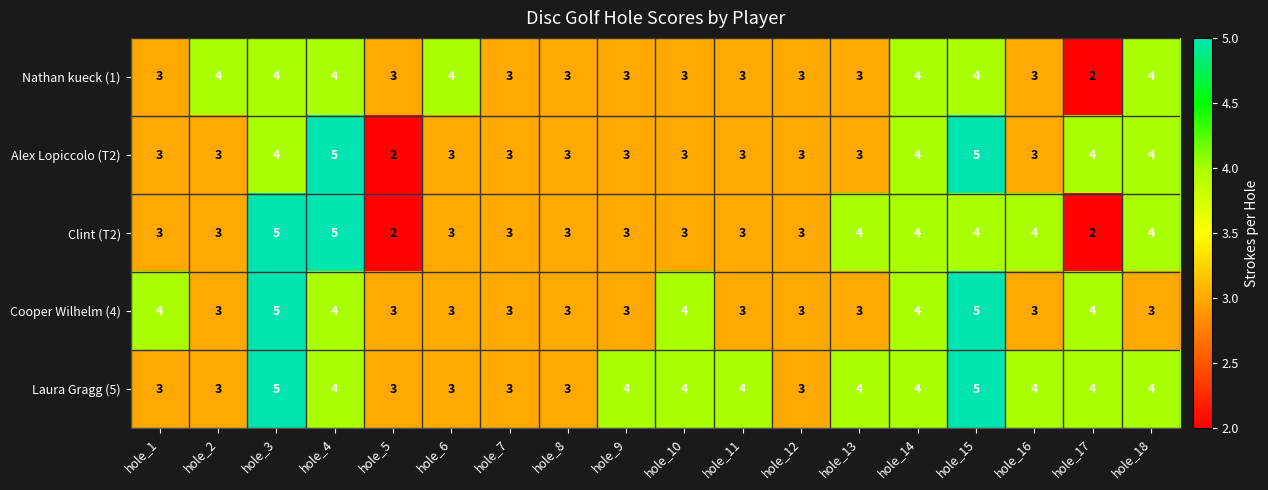

True or false: Cooper Wilhelm (4) has a value of 3 at hole_4.

False